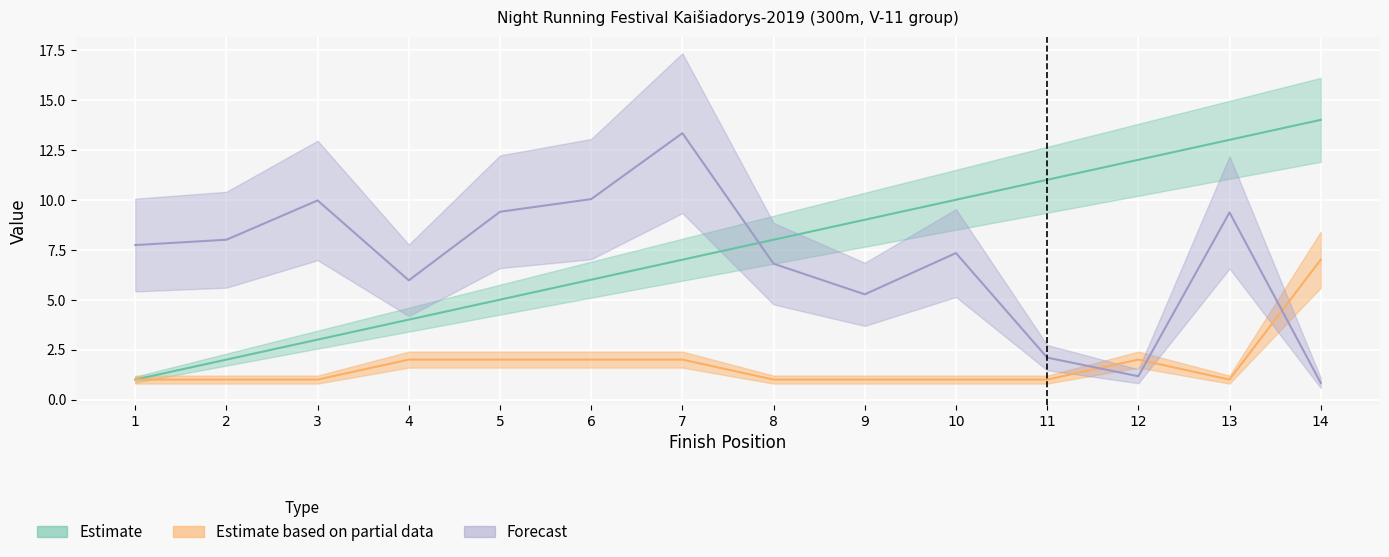

Between 9 and 13, which series saw the biggest shift?

Bib